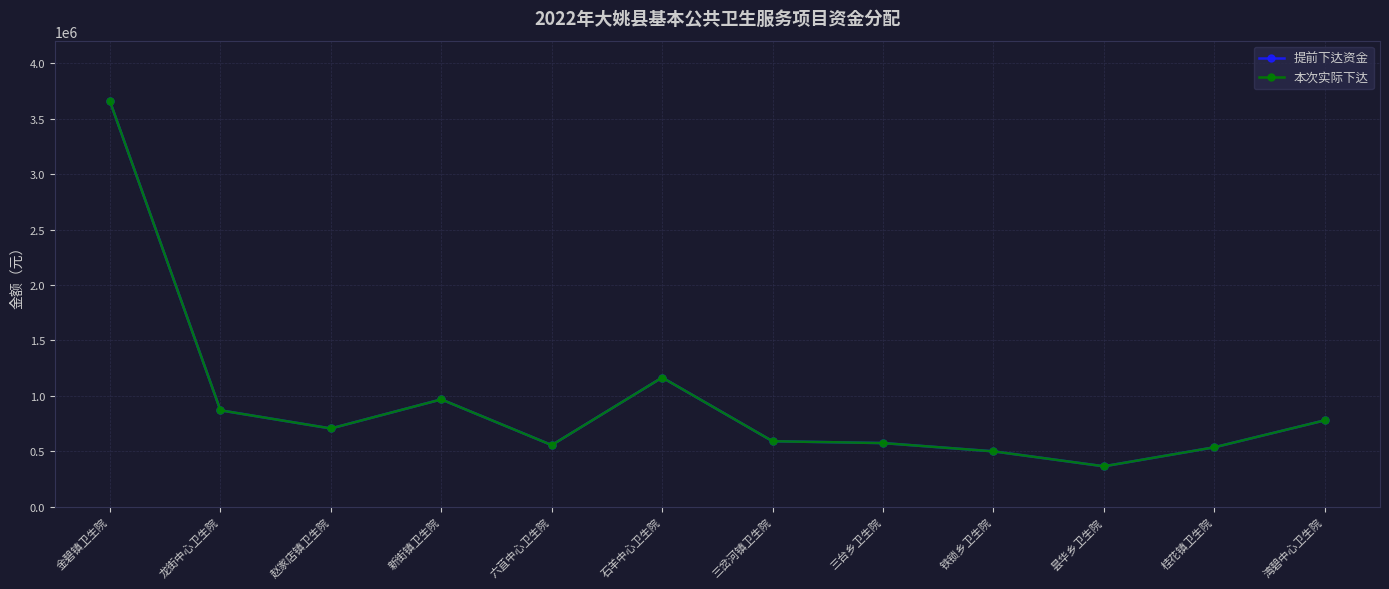

Reading left to right, extract all data points from this chart.

提前下达资金: 3655798	868616	704872	967176	554848	1164520	589736	573104	498456	363552	534968	778232
本次实际下达: 3655798	868616	704872	967176	554848	1164520	589736	573104	498456	363552	534968	778232